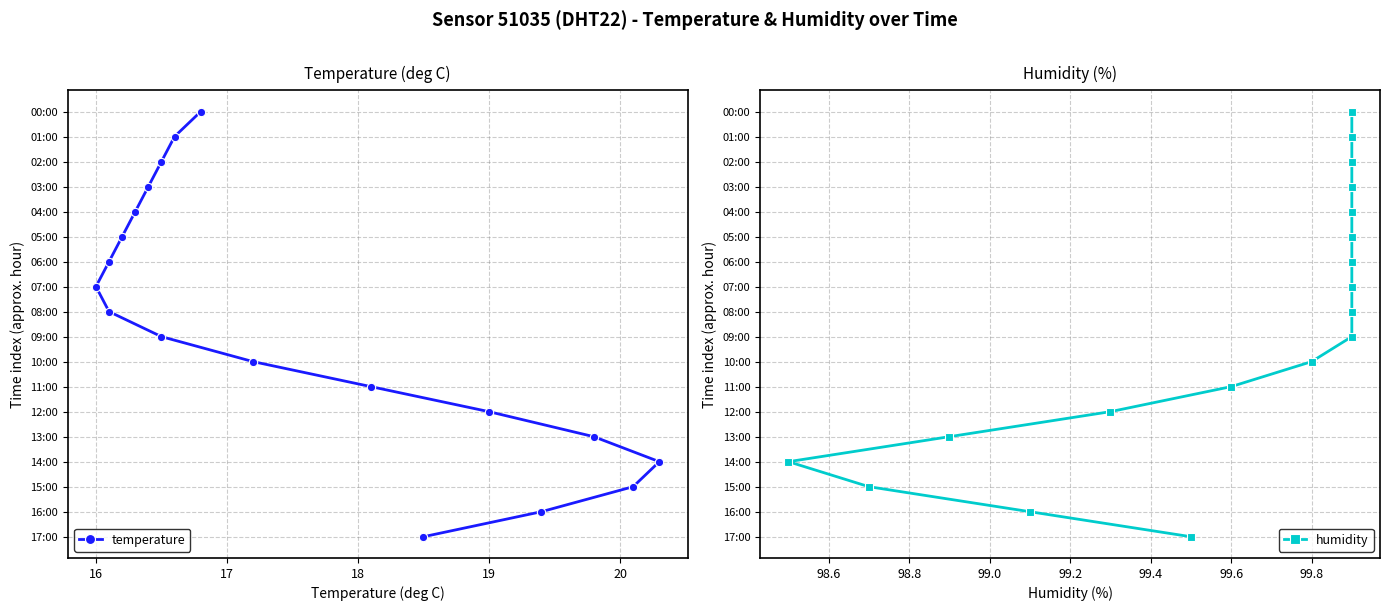

What are all the series names shown in the legend?

temperature, humidity